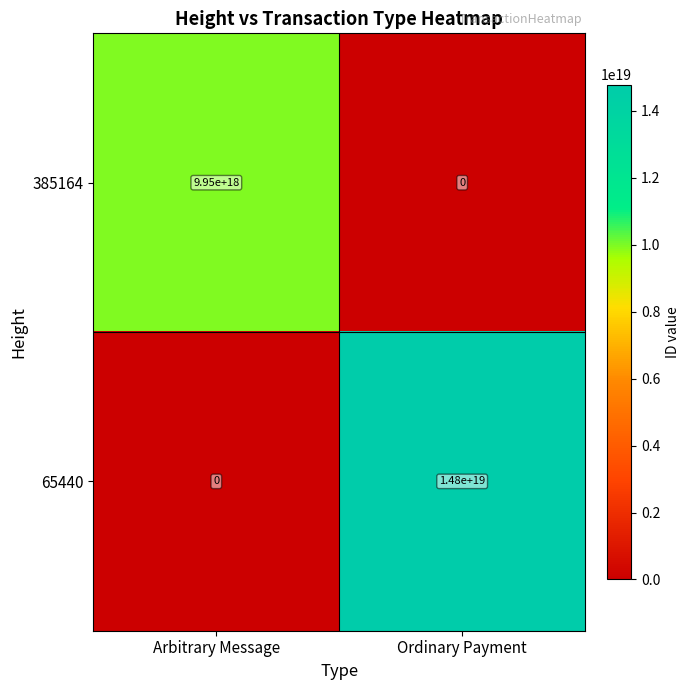

Which series has the largest range (max minus min)?

65440